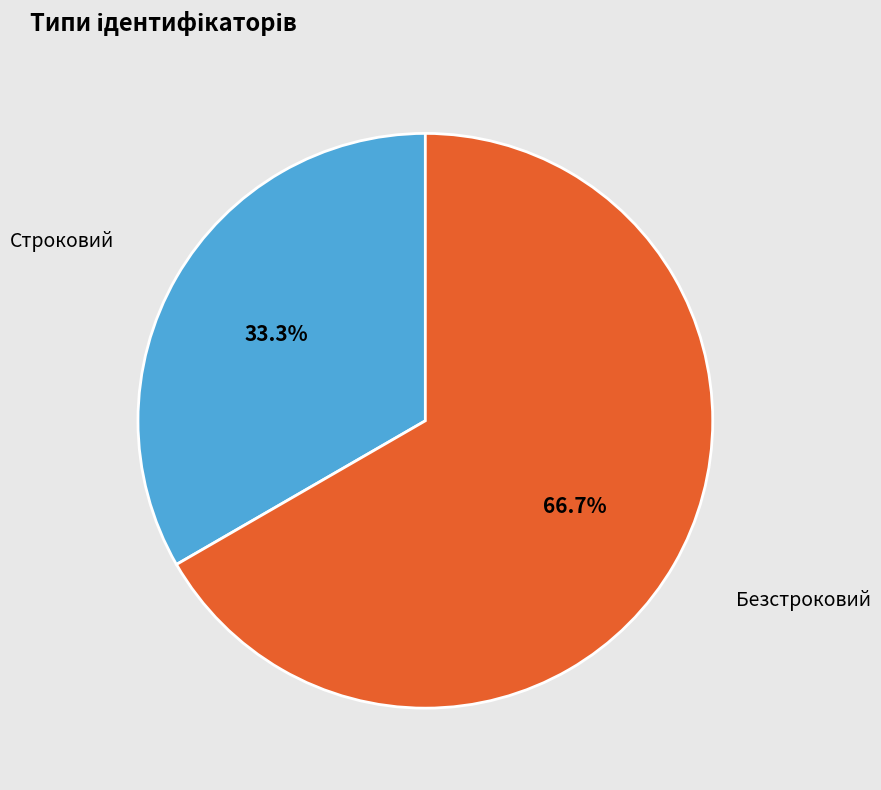

The Строковий slice represents 33% of the pie. True or false?

True